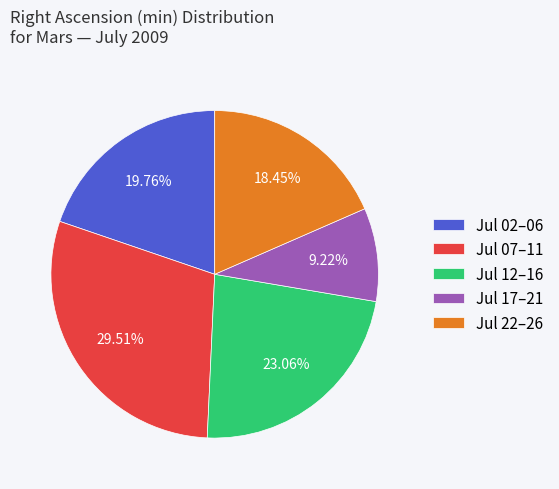

Between Jul 17–21 and Jul 07–11, which is larger?

Jul 07–11